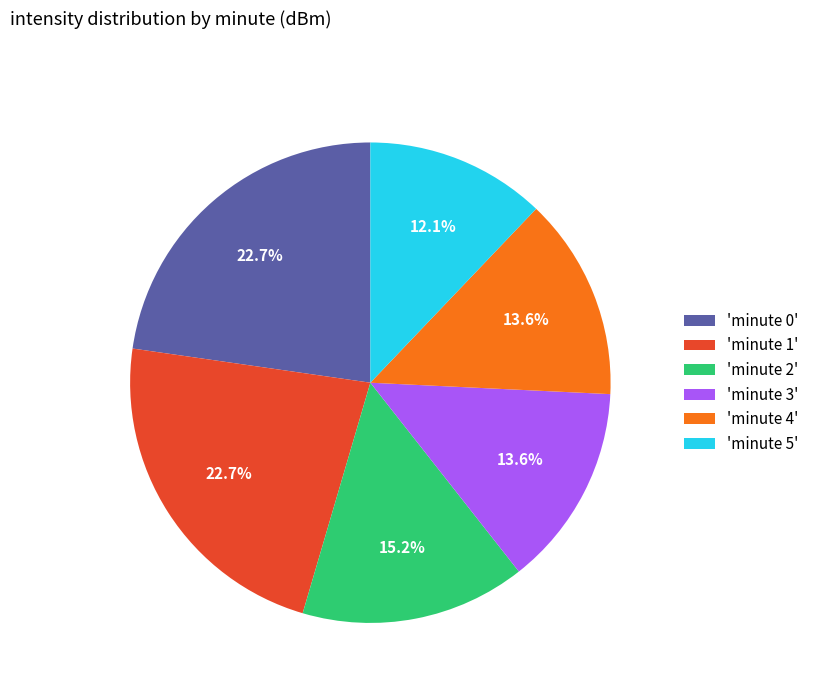

Which slice is the smallest?

'minute 5'